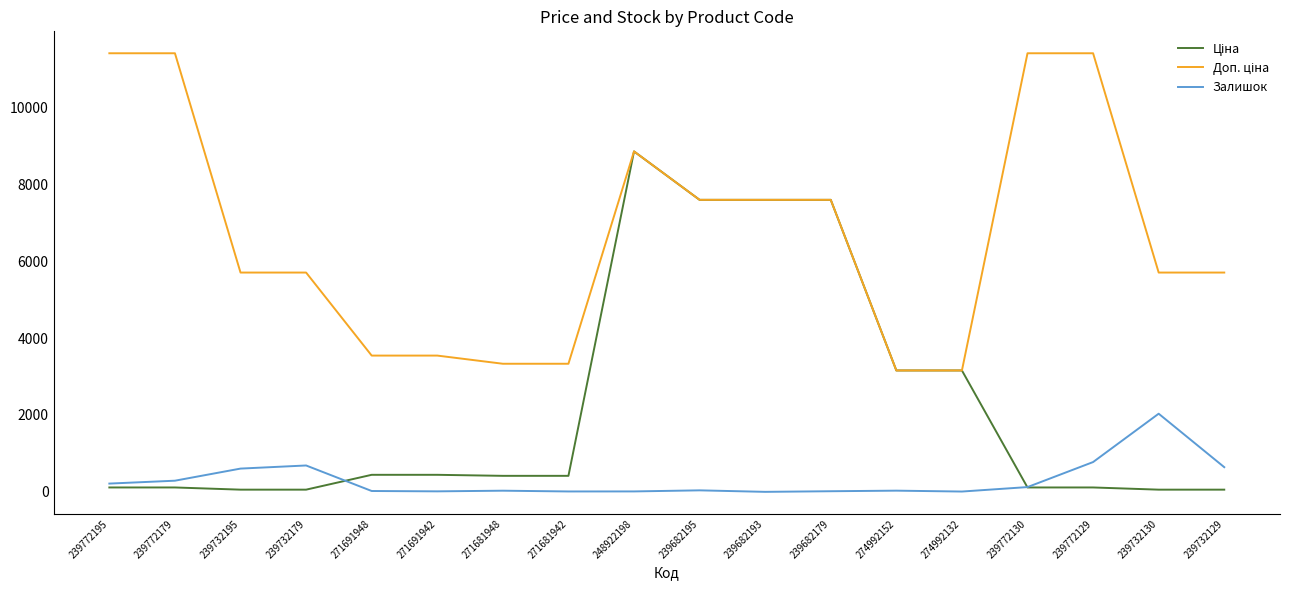

At which category is the sum across all series the highest?

248922198